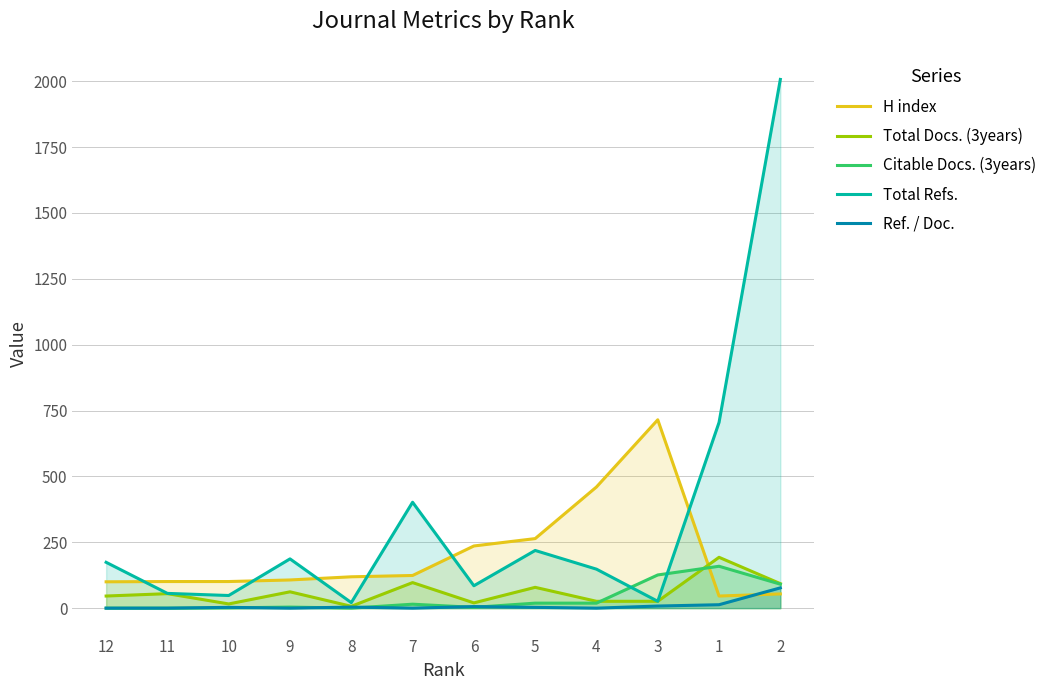

Between 6 and 7, which is larger?

6